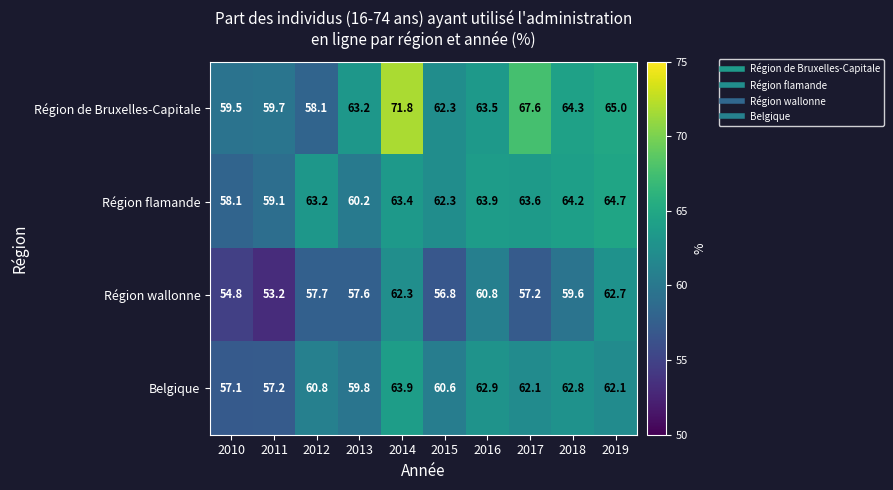

At which category does the chart reach its peak across all series?

2014